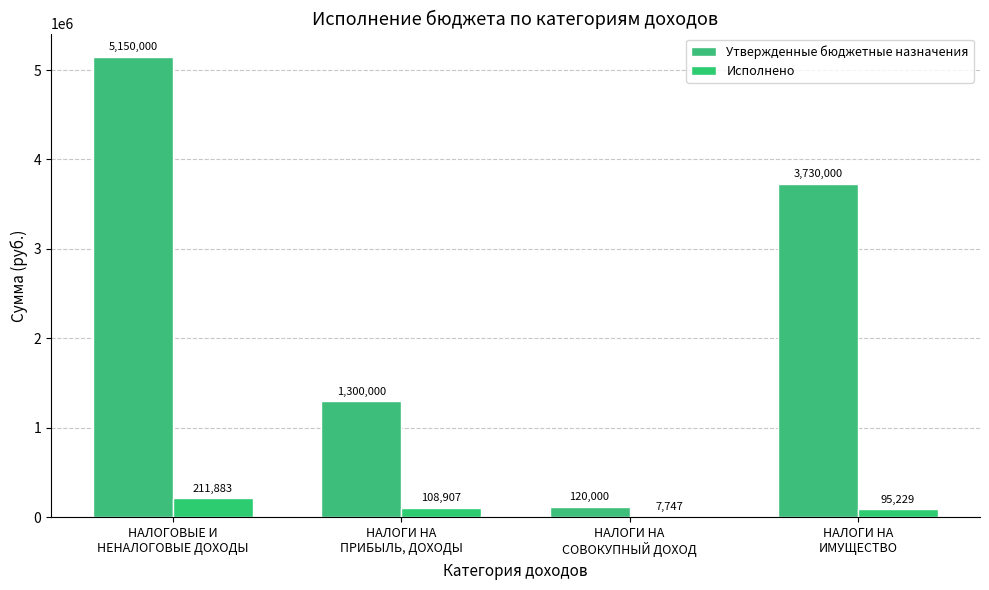

What are all the series names shown in the legend?

Утвержденные бюджетные назначения, Исполнено